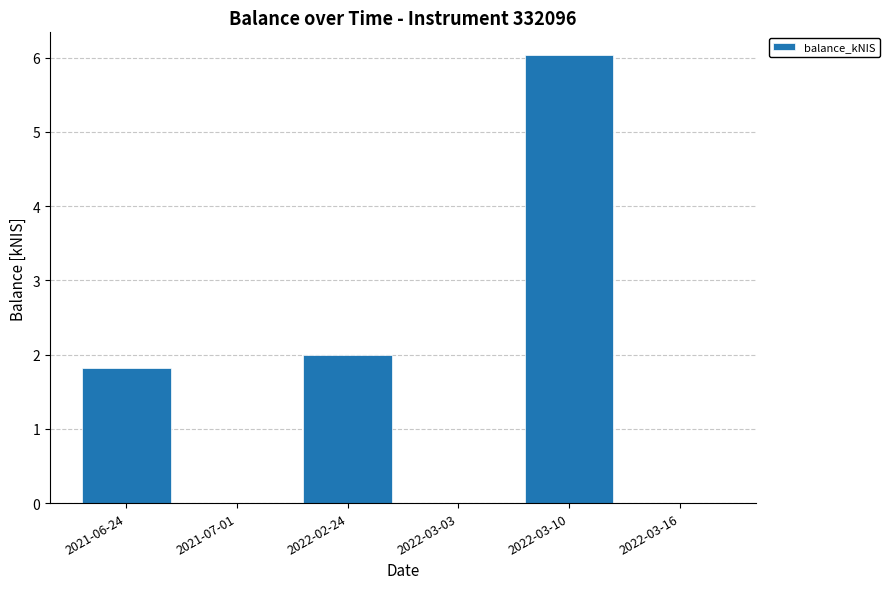

Reading left to right, extract all data points from this chart.

2021-06-24=1.8	2021-07-01=0.0	2022-02-24=2.0	2022-03-03=0.0	2022-03-10=6.0	2022-03-16=0.0